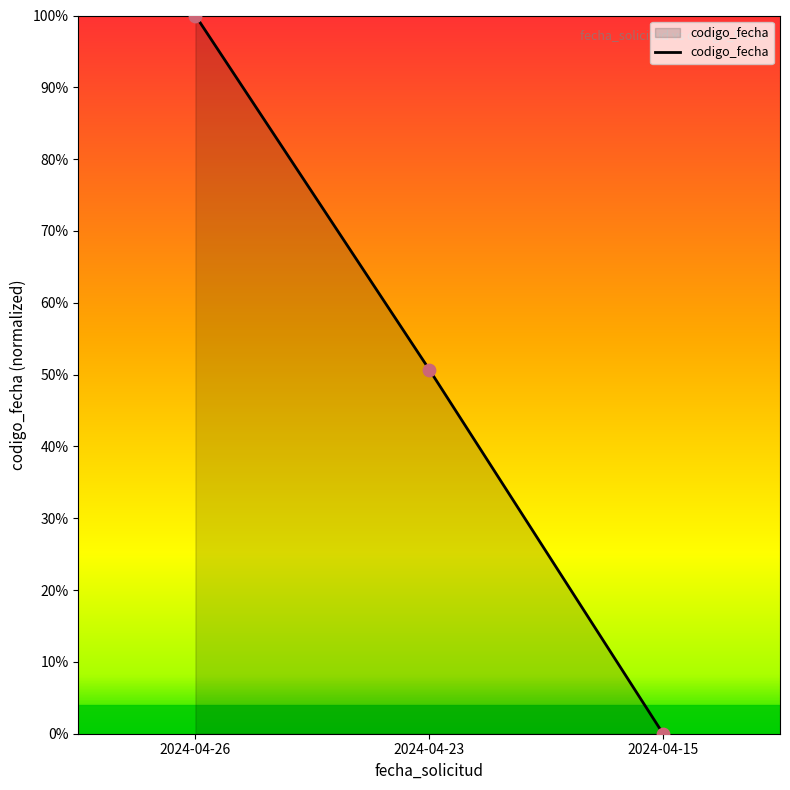

What is the change in value from 2024-04-26 to 2024-04-23?

-49.3